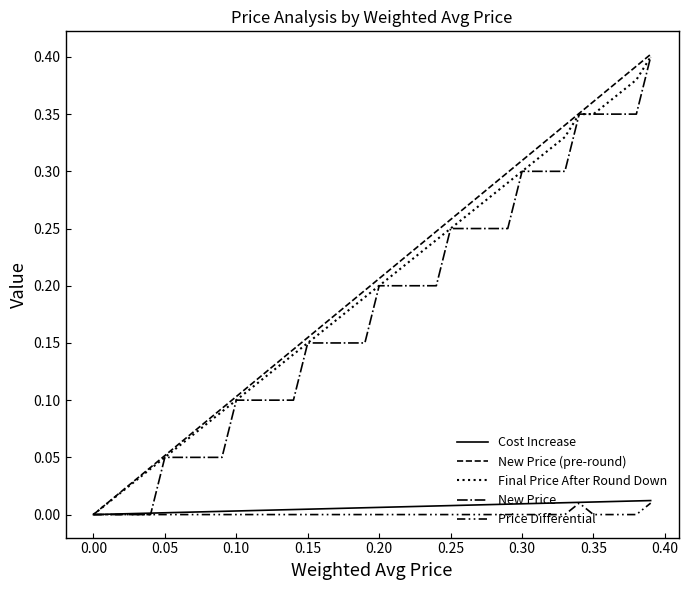

Does the chart have visible grid lines?

No